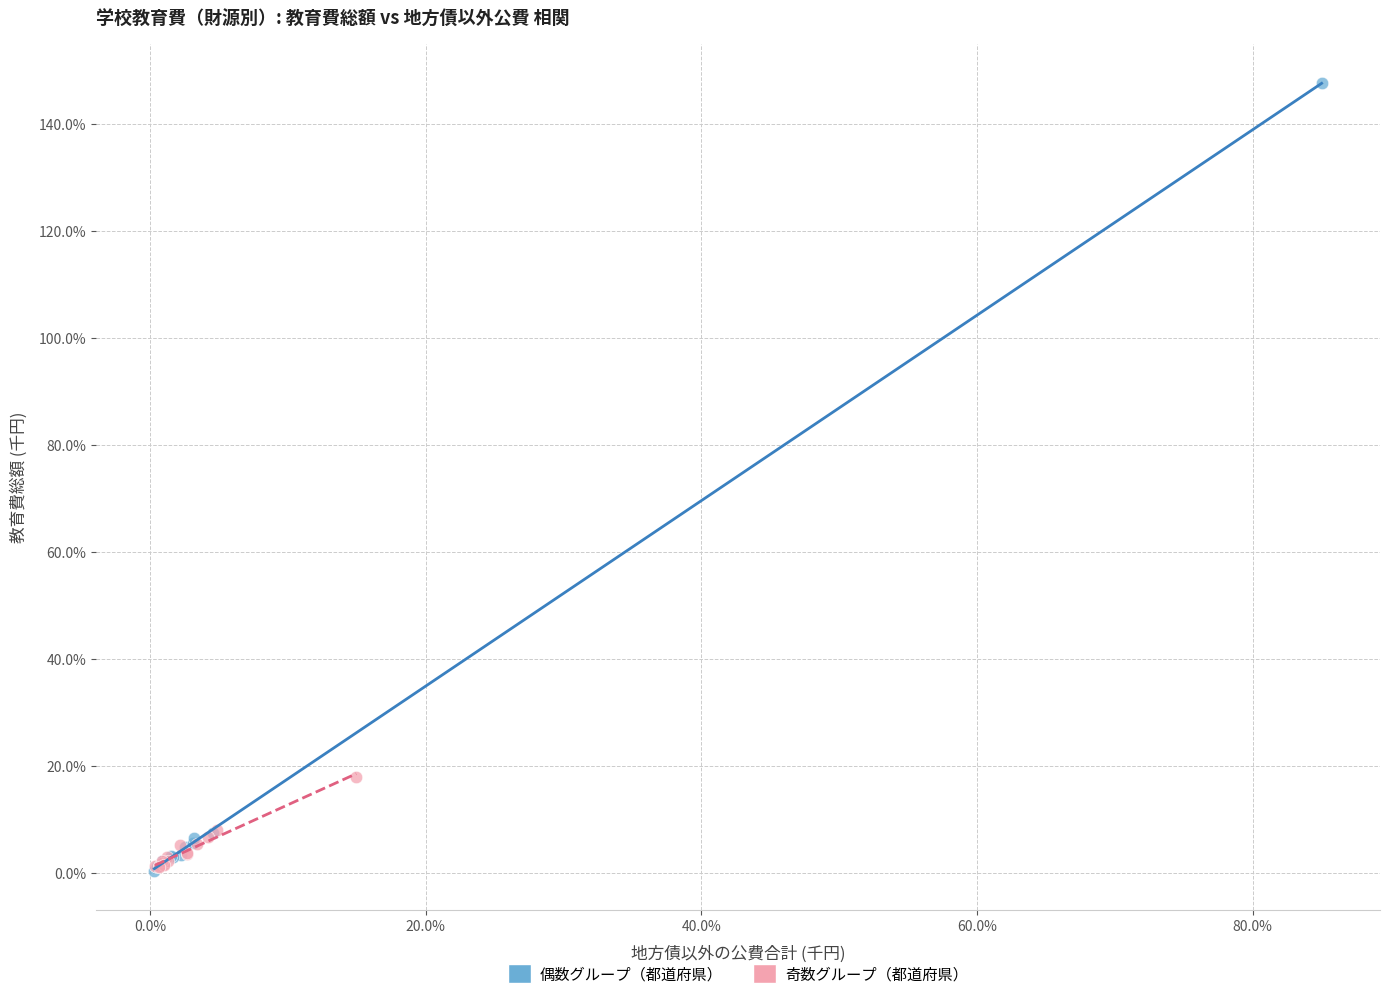

Which series has the widest spread of Y values?

偶数グループ（都道府県）